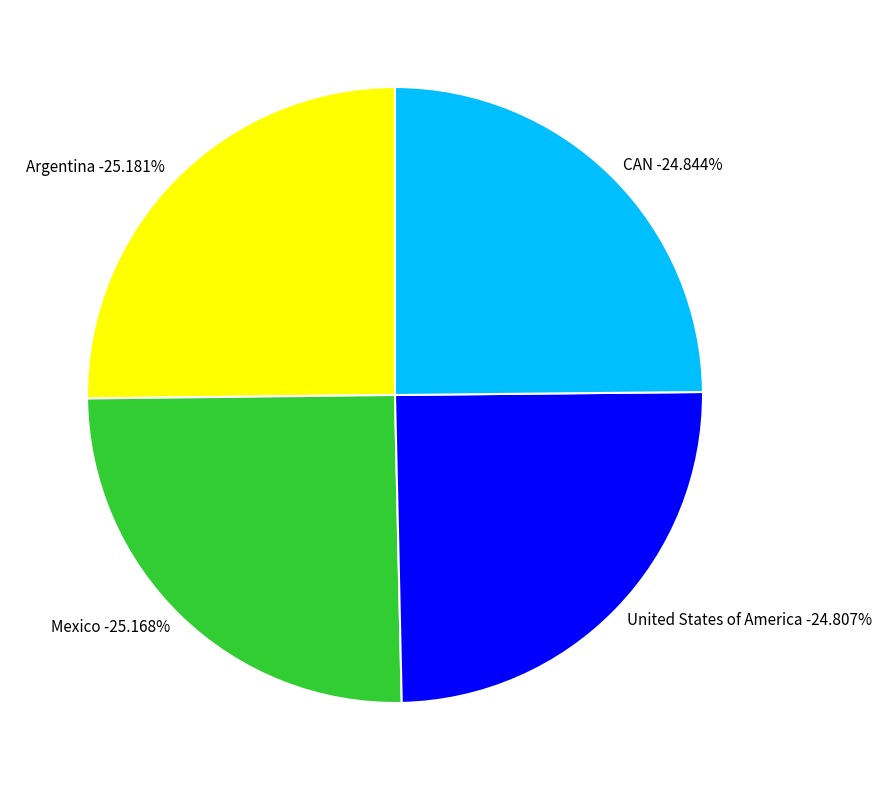

What is the smallest slice in the pie chart?

United States of America